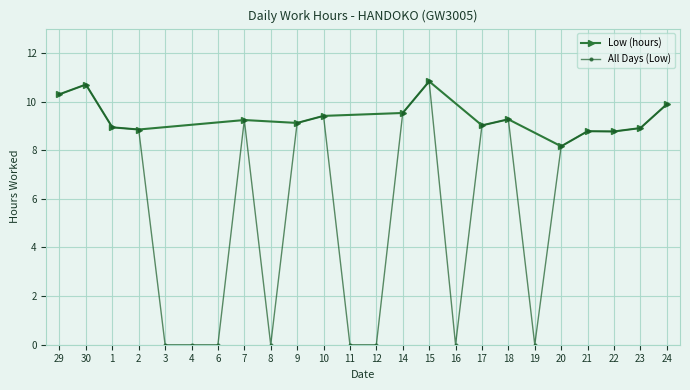

Is it true that the value at 14 is 9.5?

True